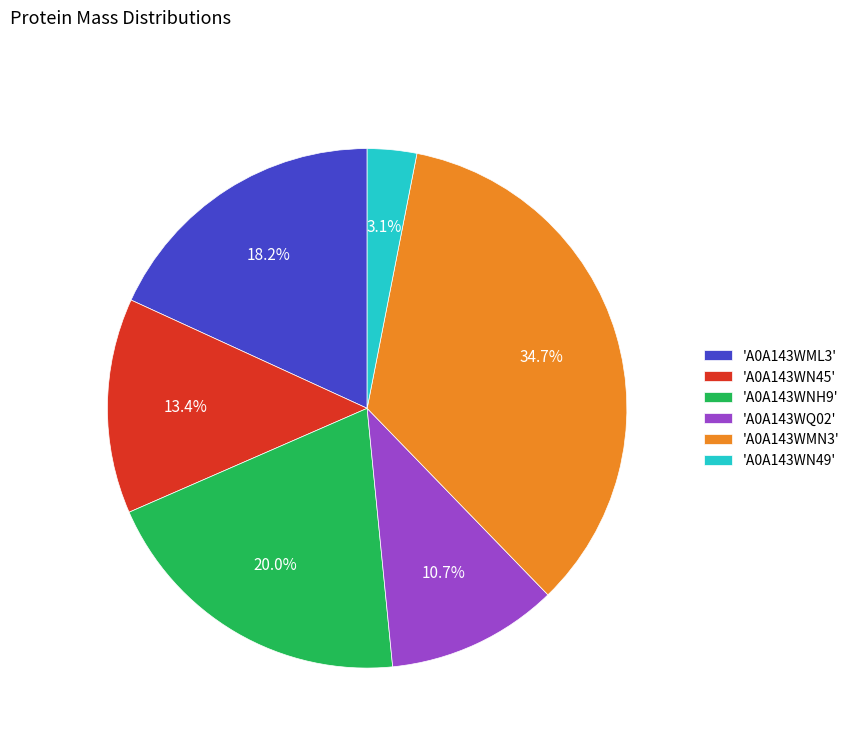

Which category has the biggest portion of the pie?

'A0A143WMN3'